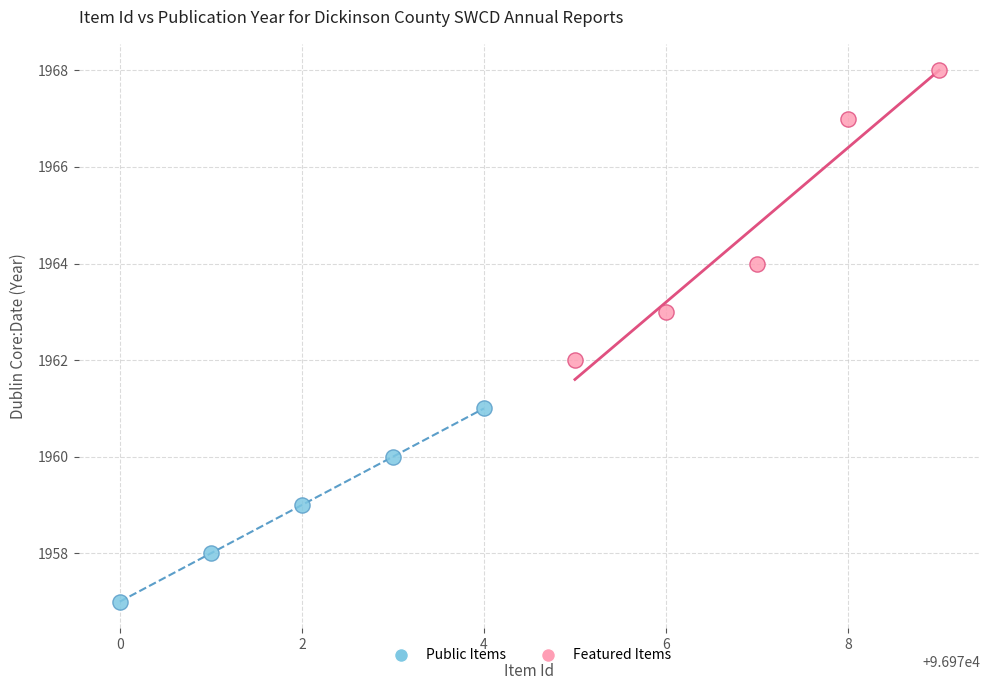

Which series reaches the minimum Y coordinate?

Public Items